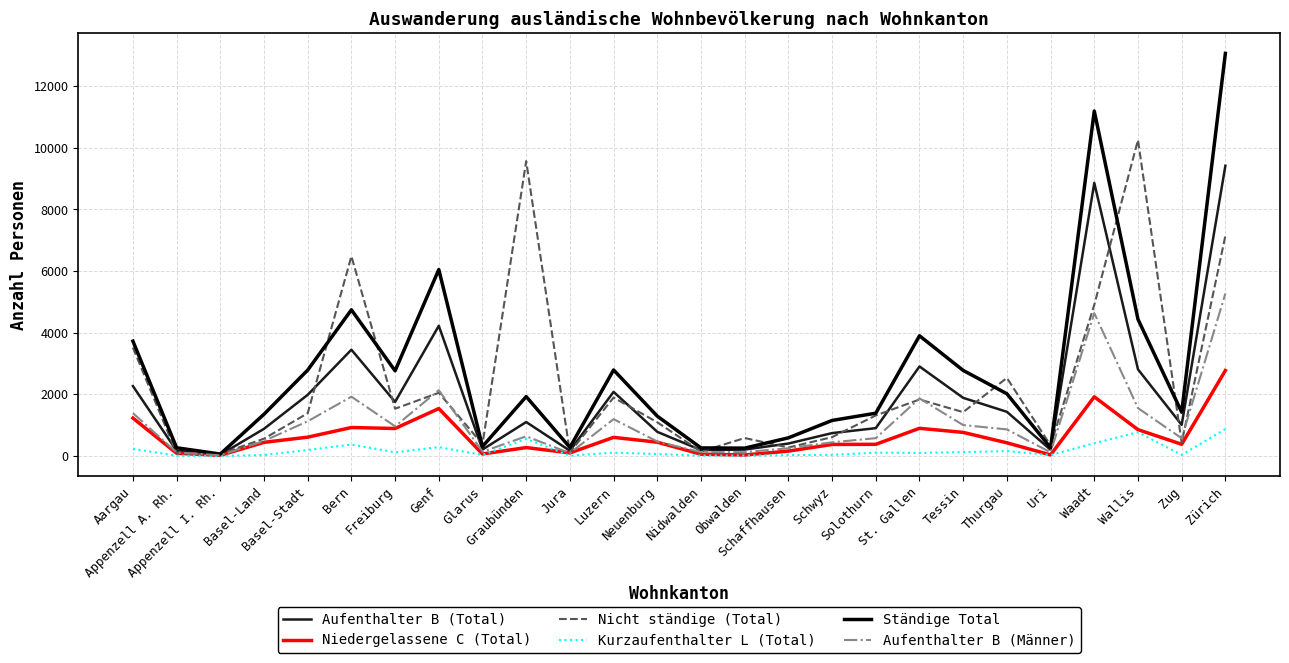

Rank the series by their average value, from lowest to highest.

Kurzaufenthalter L (Total), Niedergelassene C (Total), Aufenthalter B (Männer), Aufenthalter B (Total), Nicht ständige (Total), Ständige Total